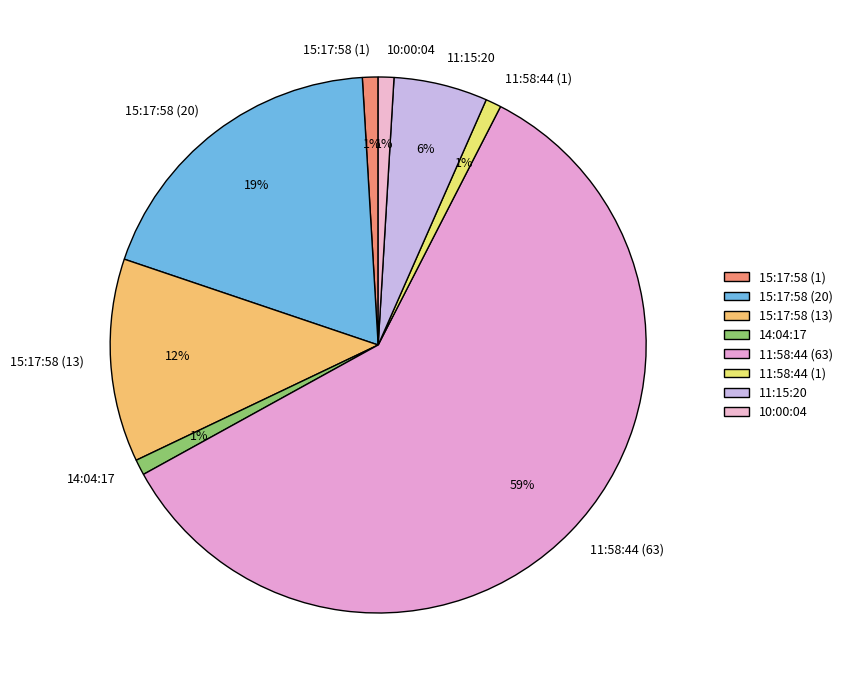

To the nearest percent, what is the difference between the 10:00:04 and 11:58:44 (63) slice percentages?

58%